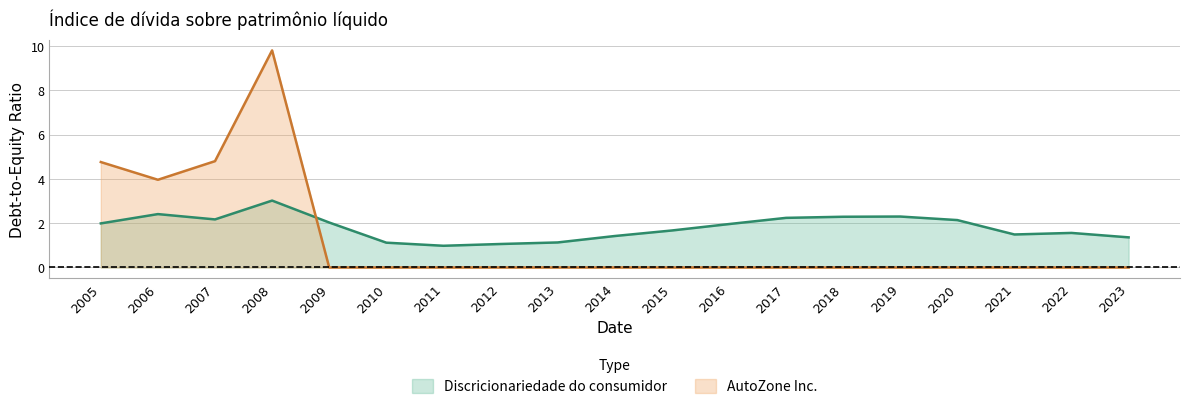

The value of Discricionariedade do consumidor at 2020 is 2.8. True or false?

False